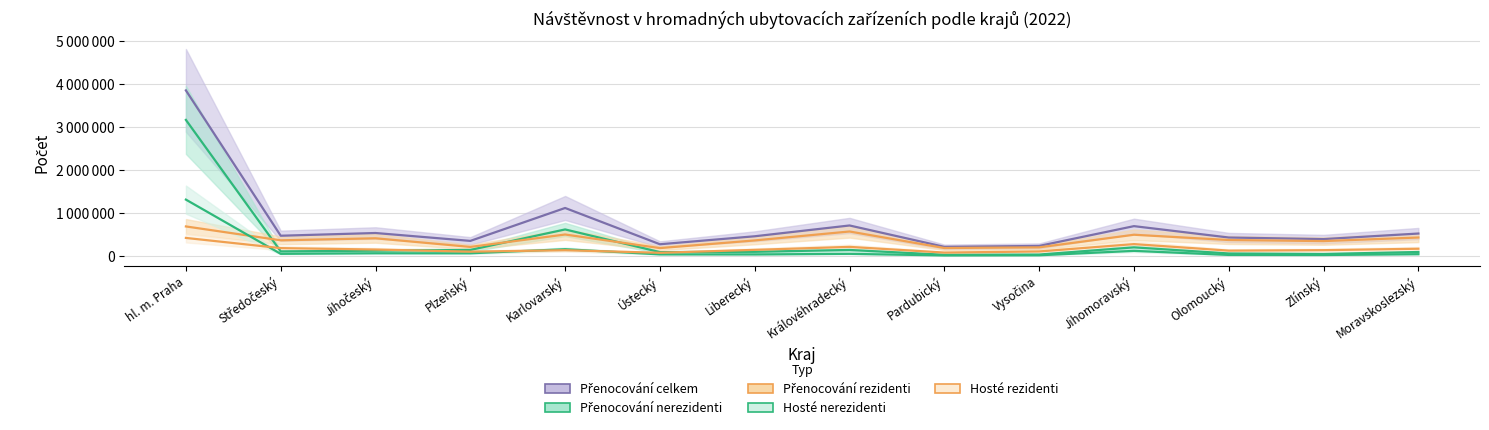

What is the average value of the Přenocování rezidenti series?

379773